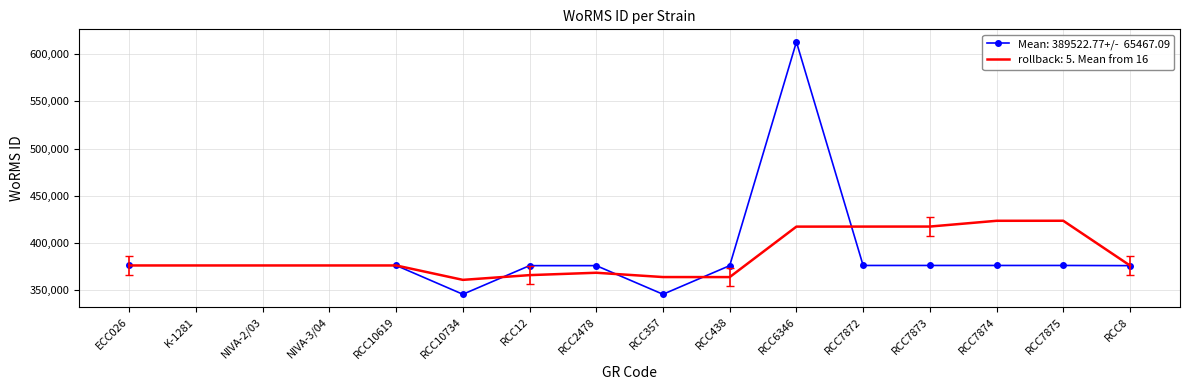

What is the greatest value displayed?

613134